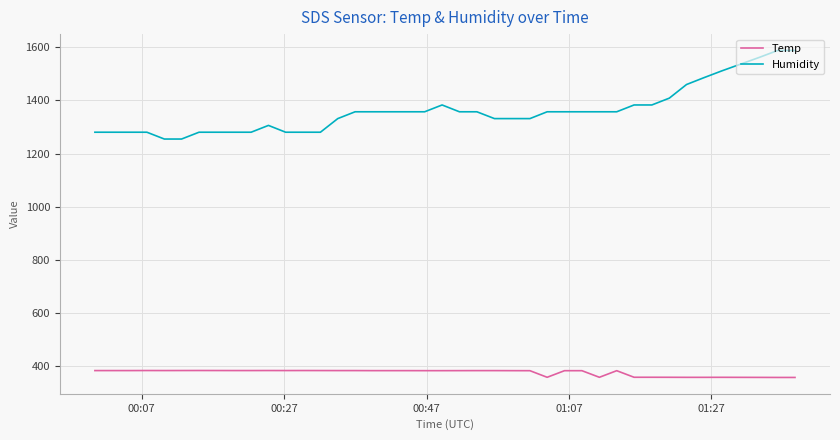

Which series has the largest total across all categories?

Humidity